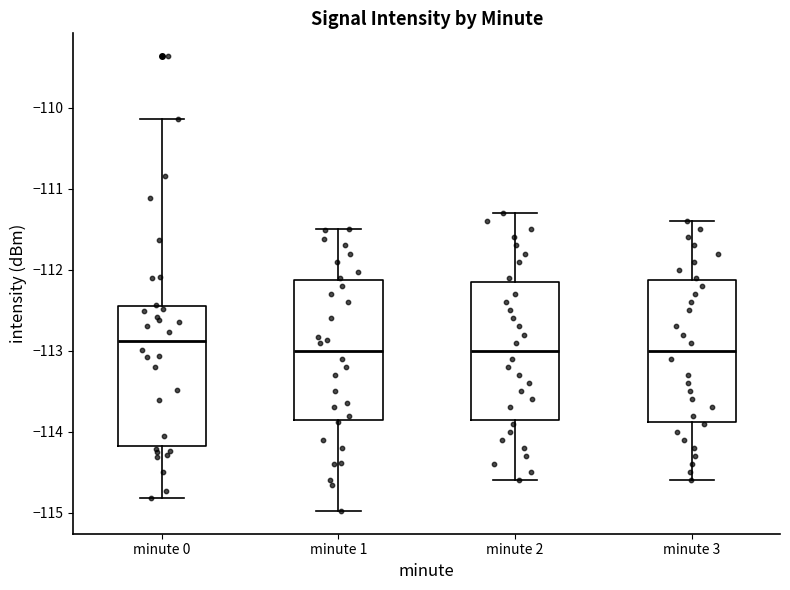

Reading left to right, transcribe this box plot: for each box, give where its median line is, the range the box spans, and where its two whiskers end, as read against the y-axis. The values are not printed on the chart, so give them approximately, as read against the axis.

minute 0: median -112.9, box -114.2 to -112.4, whiskers -114.8 to -110.1
minute 1: median -113.0, box -113.9 to -112.1, whiskers -115.0 to -111.5
minute 2: median -113.0, box -113.8 to -112.1, whiskers -114.6 to -111.3
minute 3: median -113.0, box -113.9 to -112.1, whiskers -114.6 to -111.4